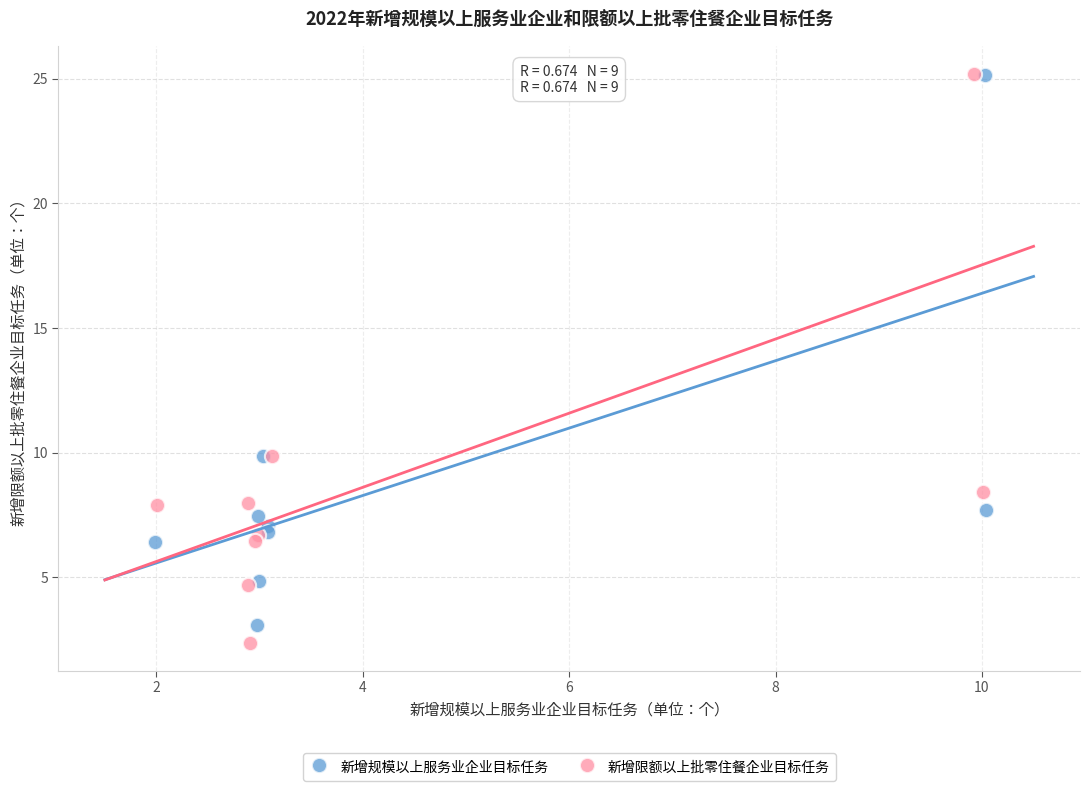

Which series has the widest spread of Y values?

新增限额以上批零住餐企业目标任务